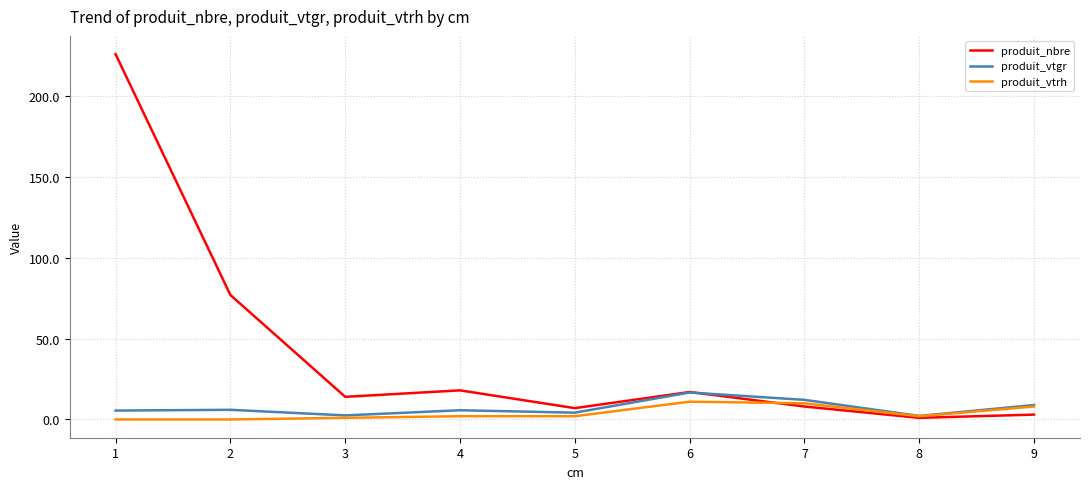

What value does the produit_vtgr series have at 1?

5.5